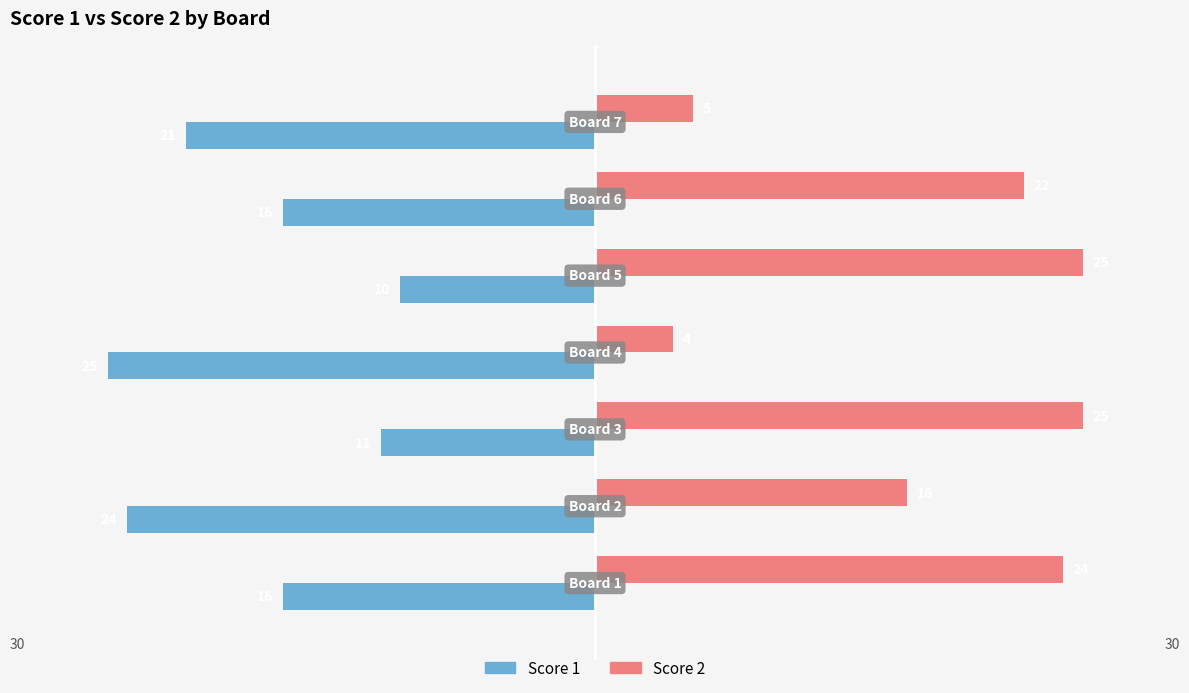

At how many categories does at least one series exceed 10?

5